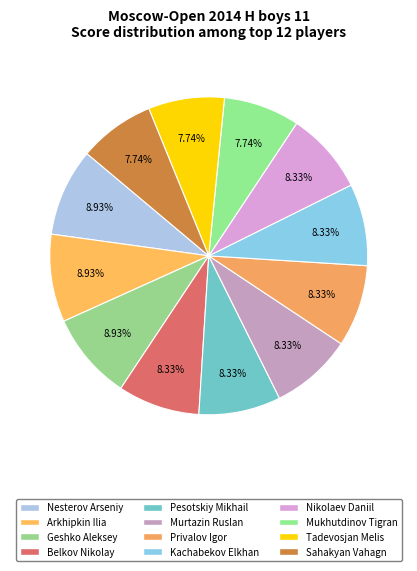

What is the largest slice in the pie chart?

Nesterov Arseniy